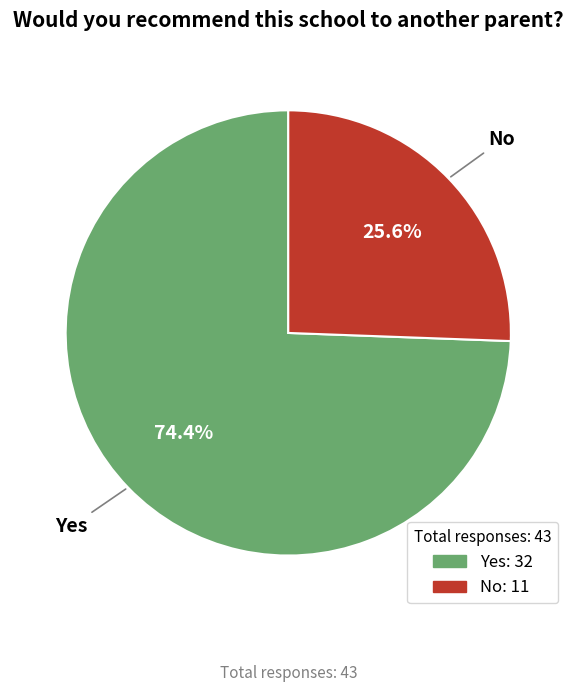

Approximately how many times larger is the value at Yes compared to No?

2.9